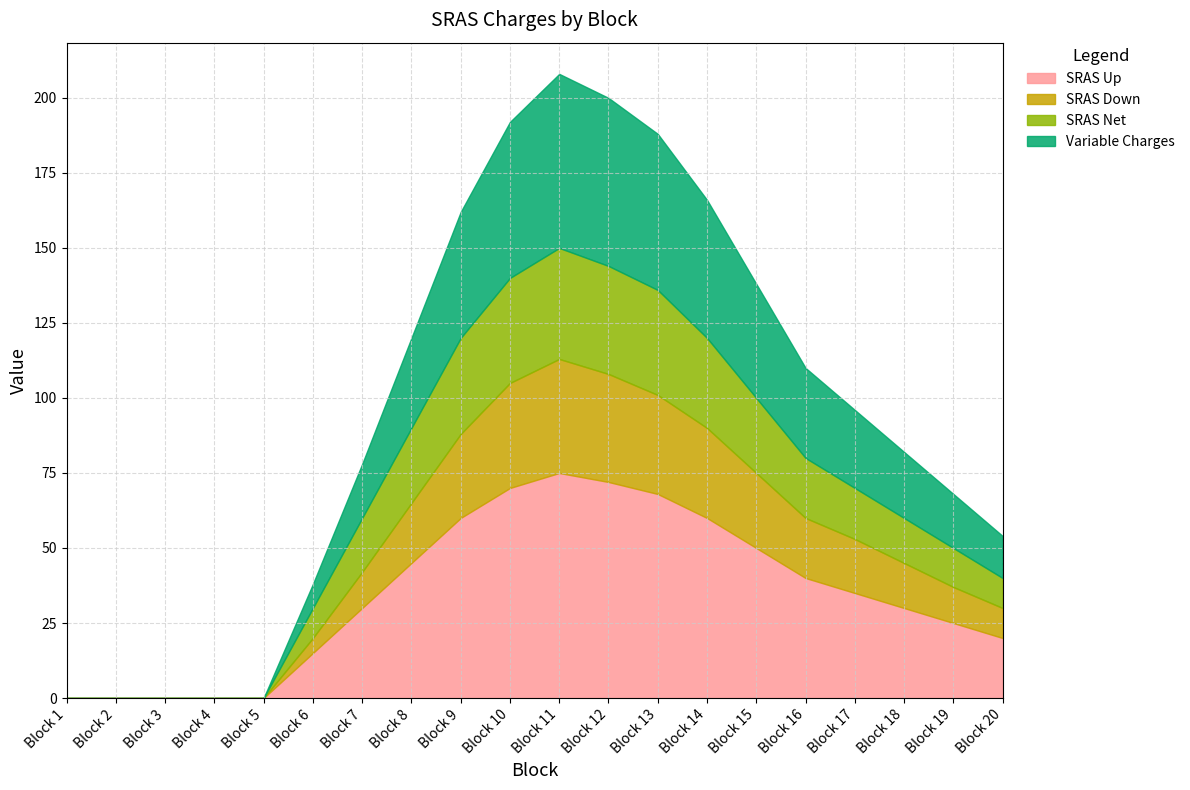

True or false: SRAS Net and SRAS Up cross at least once.

False